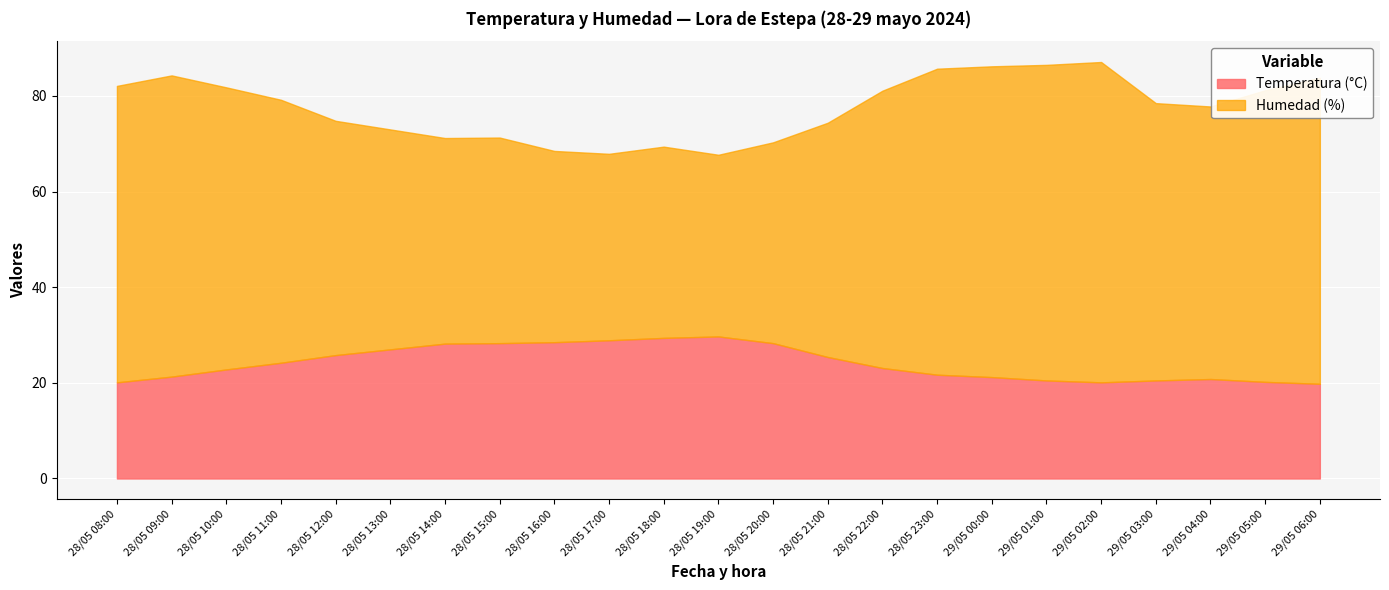

What is the label of the 1st point from the left?

28/05 08:00